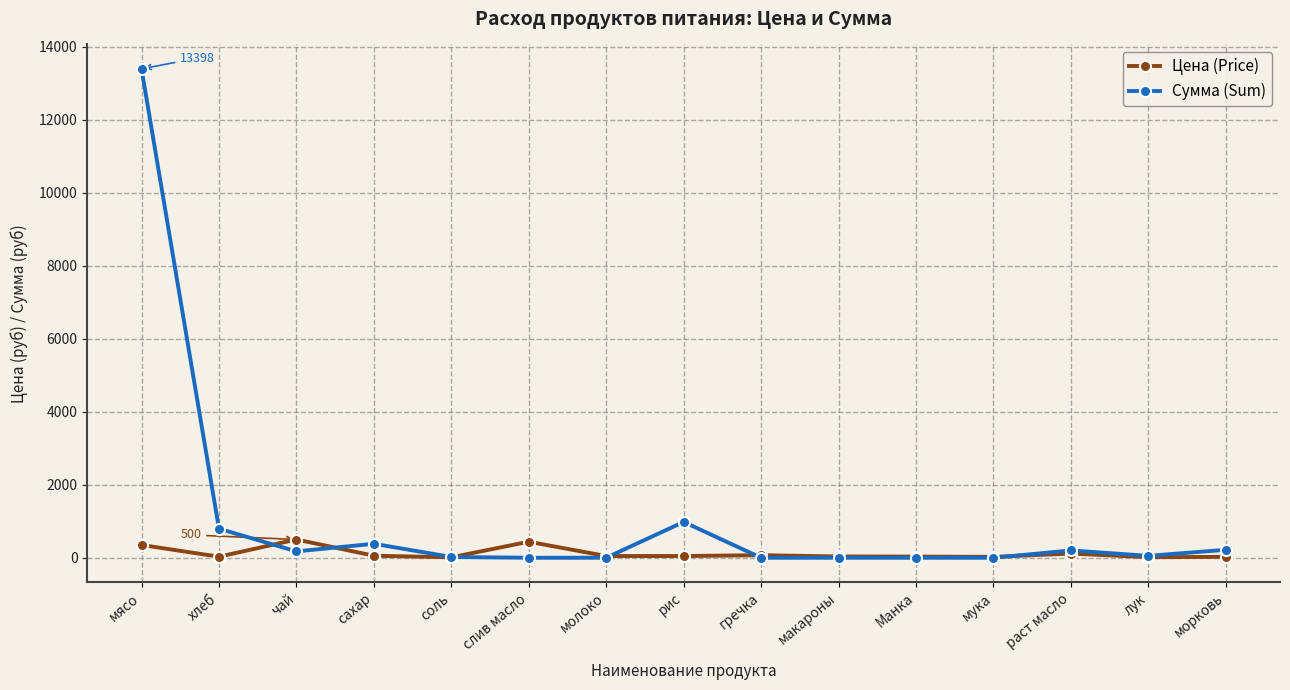

What is the label of the 5th point from the right?

Манка